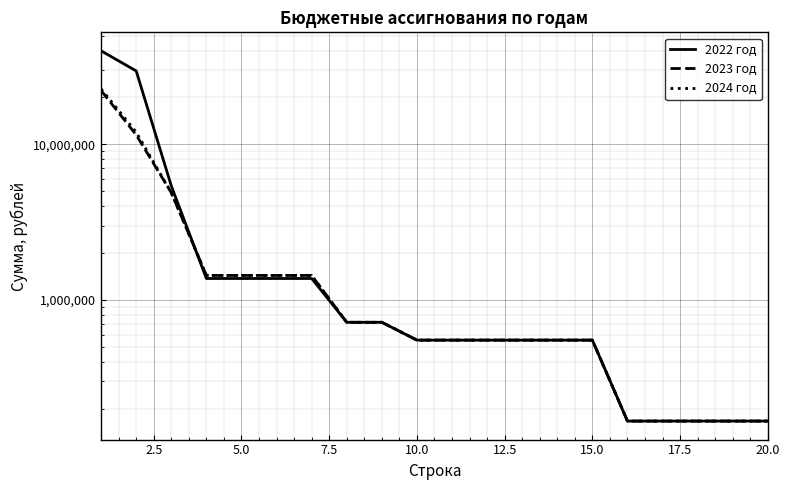

Which series ends up on top after the final intersection of 2023 год and 2022 год?

2023 год